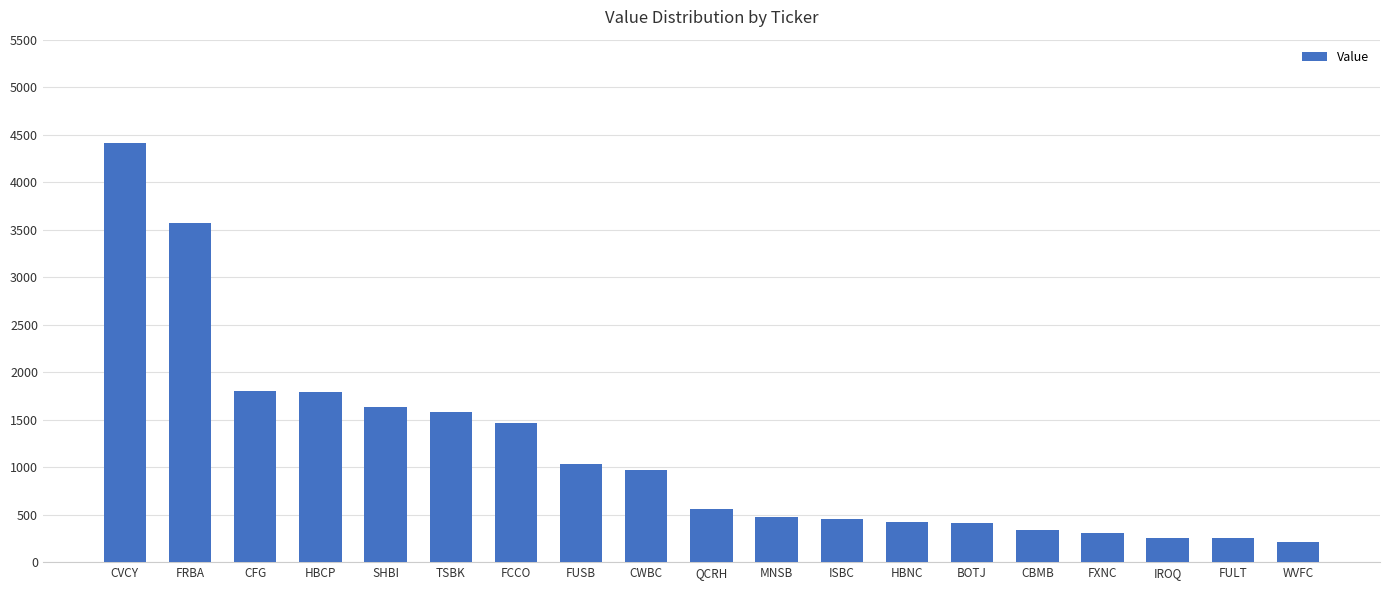

Which has a higher value, FCCO or HBCP?

HBCP